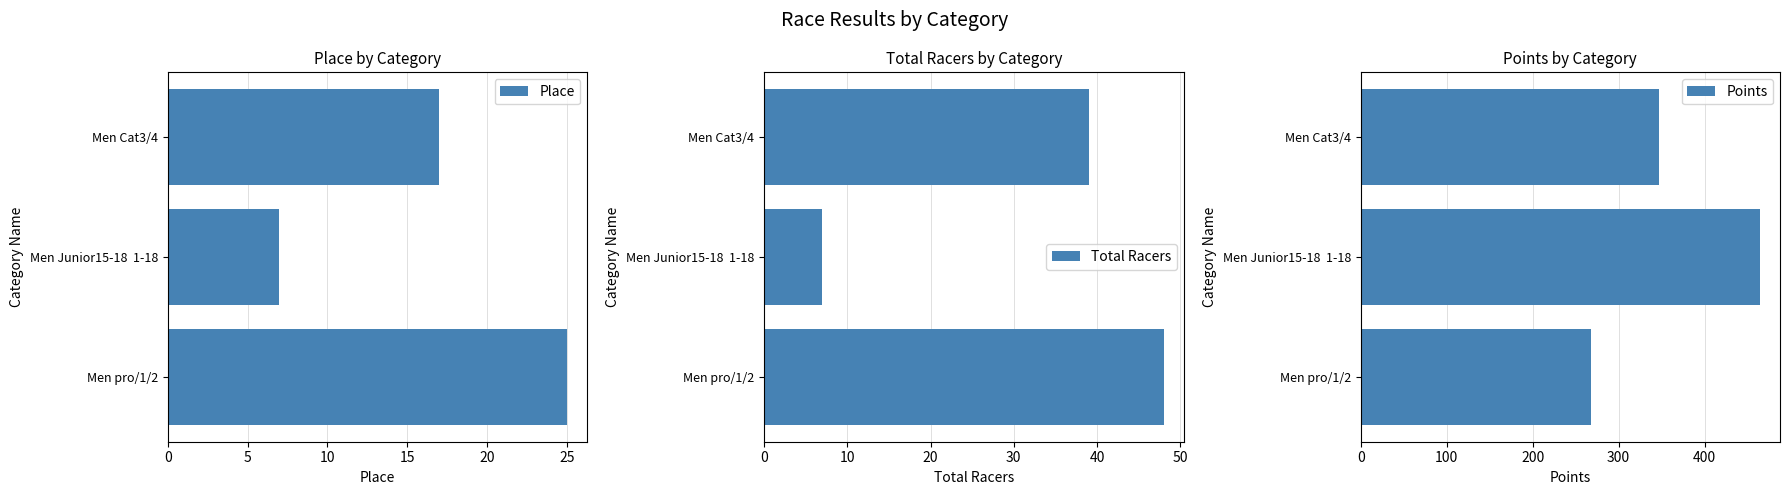

What is the difference between the maximum and minimum values in the Place series?

18